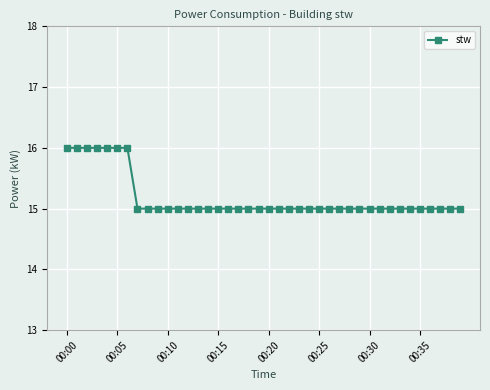

Count the number of data series in this chart.

1